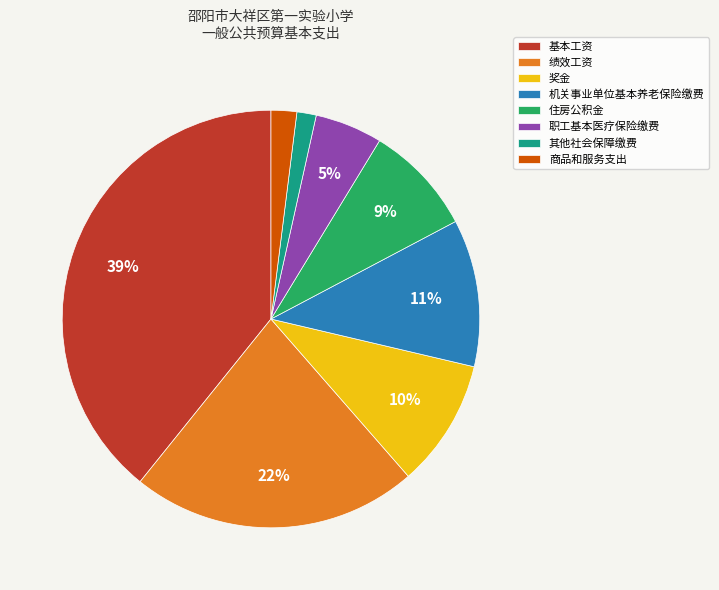

Which category has the biggest portion of the pie?

基本工资